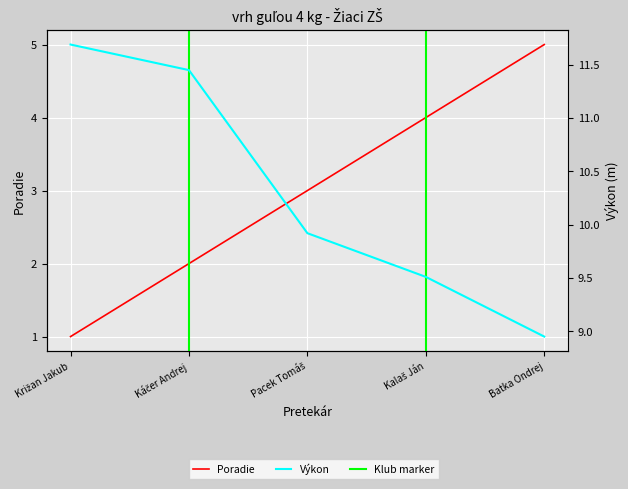

True or false: Poradie has more than 2 interior local peaks.

False